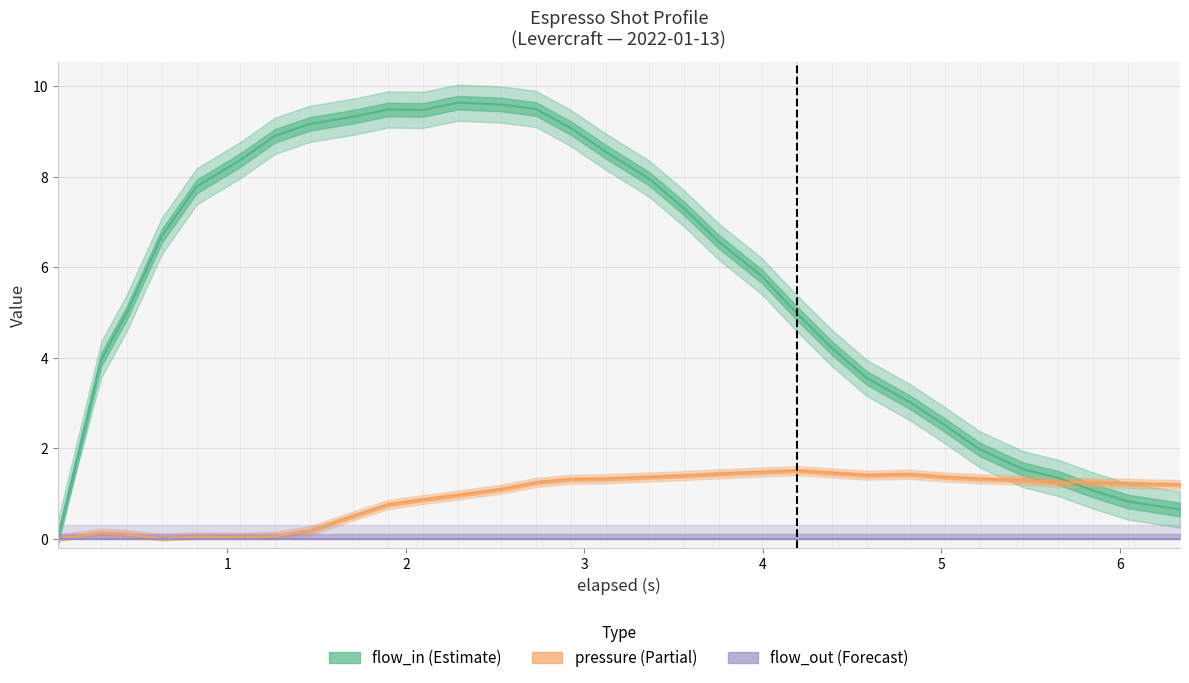

Is the value of pressure at 16 greater than the value of flow_in at 12?

No